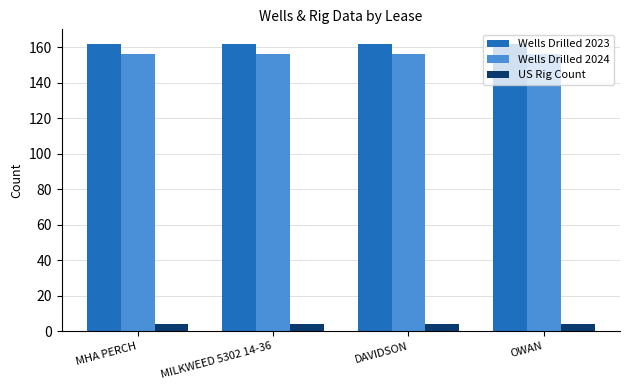

True or false: US Rig Count has a value of 4 at OWAN.

True